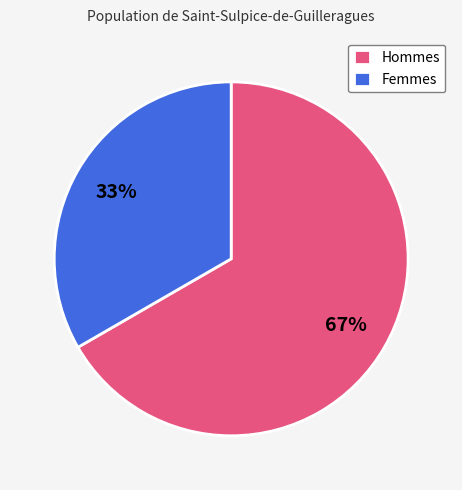

To the nearest percent, what percentage of the pie is Hommes?

67%